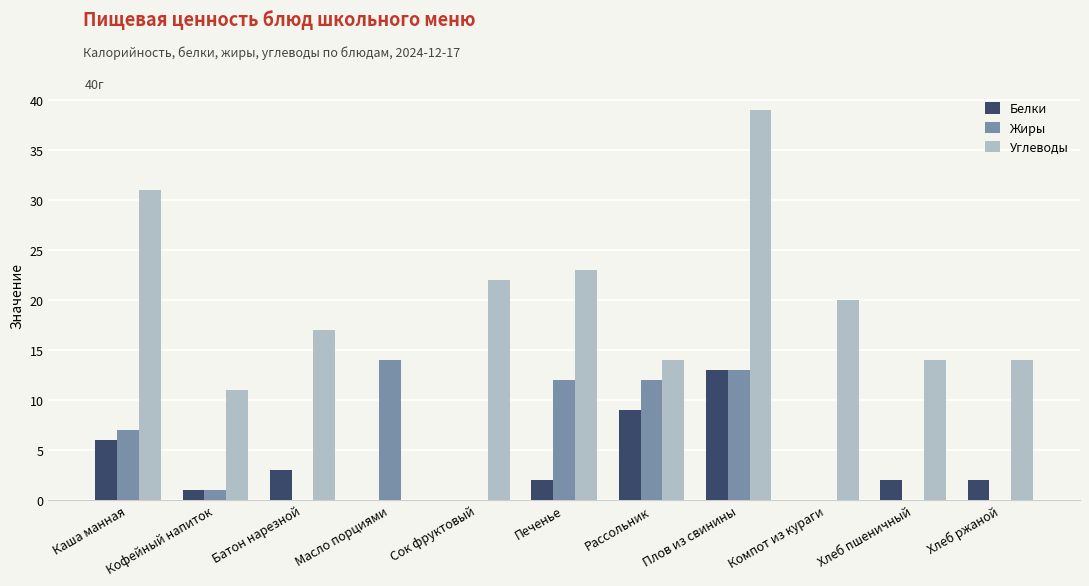

What is the maximum value for Жиры?

14